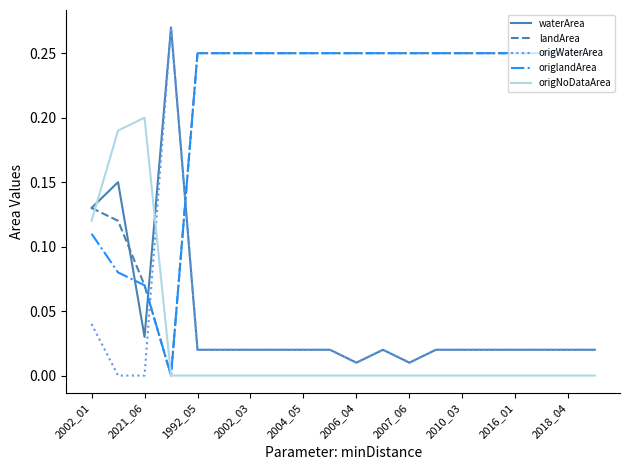

How many intersections are there between origNoDataArea and origWaterArea?

1